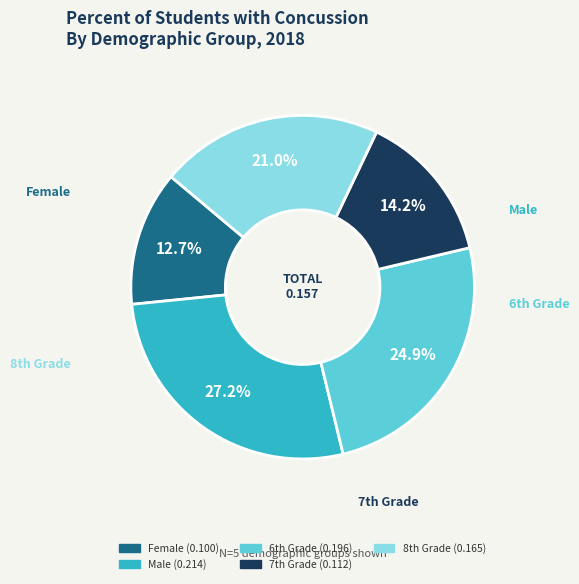

Count the number of slices in the pie.

5